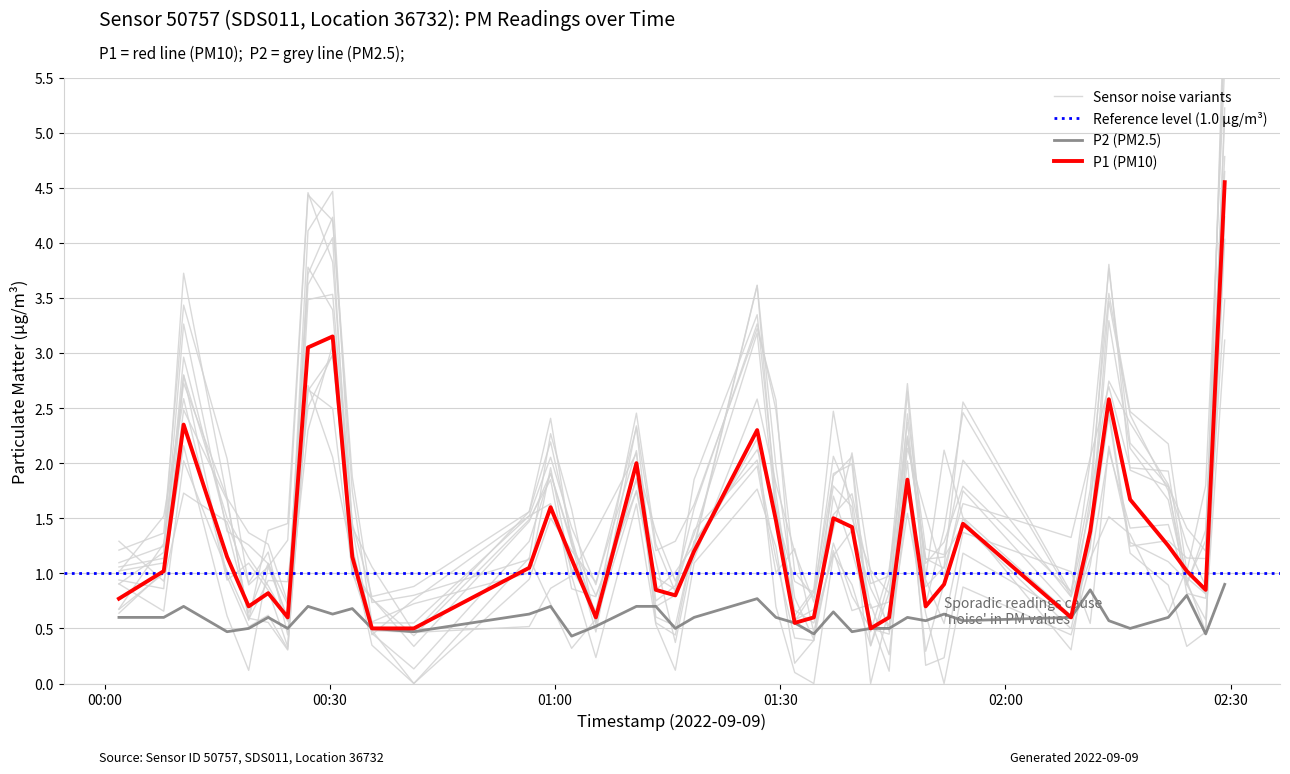

What is the minimum value for P1 (PM10)?

0.5